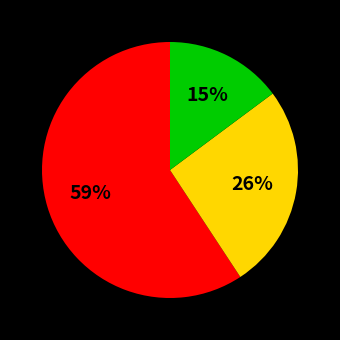

To the nearest percent, what is the average slice percentage?

33%